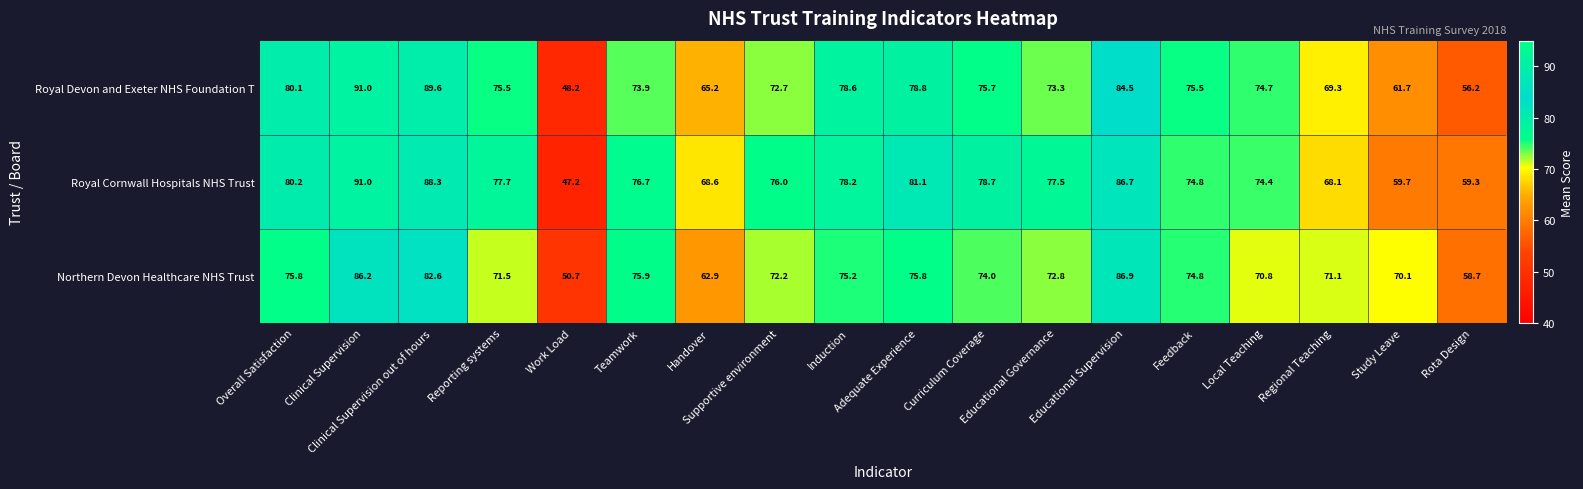

What is the average value of the Royal Devon and Exeter NHS Foundation T series?

73.6